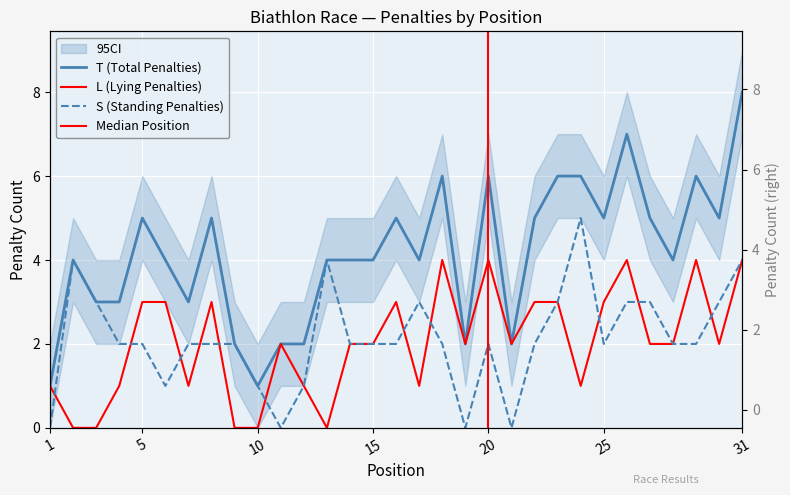

Read the T (Total Penalties) value at 22.

5